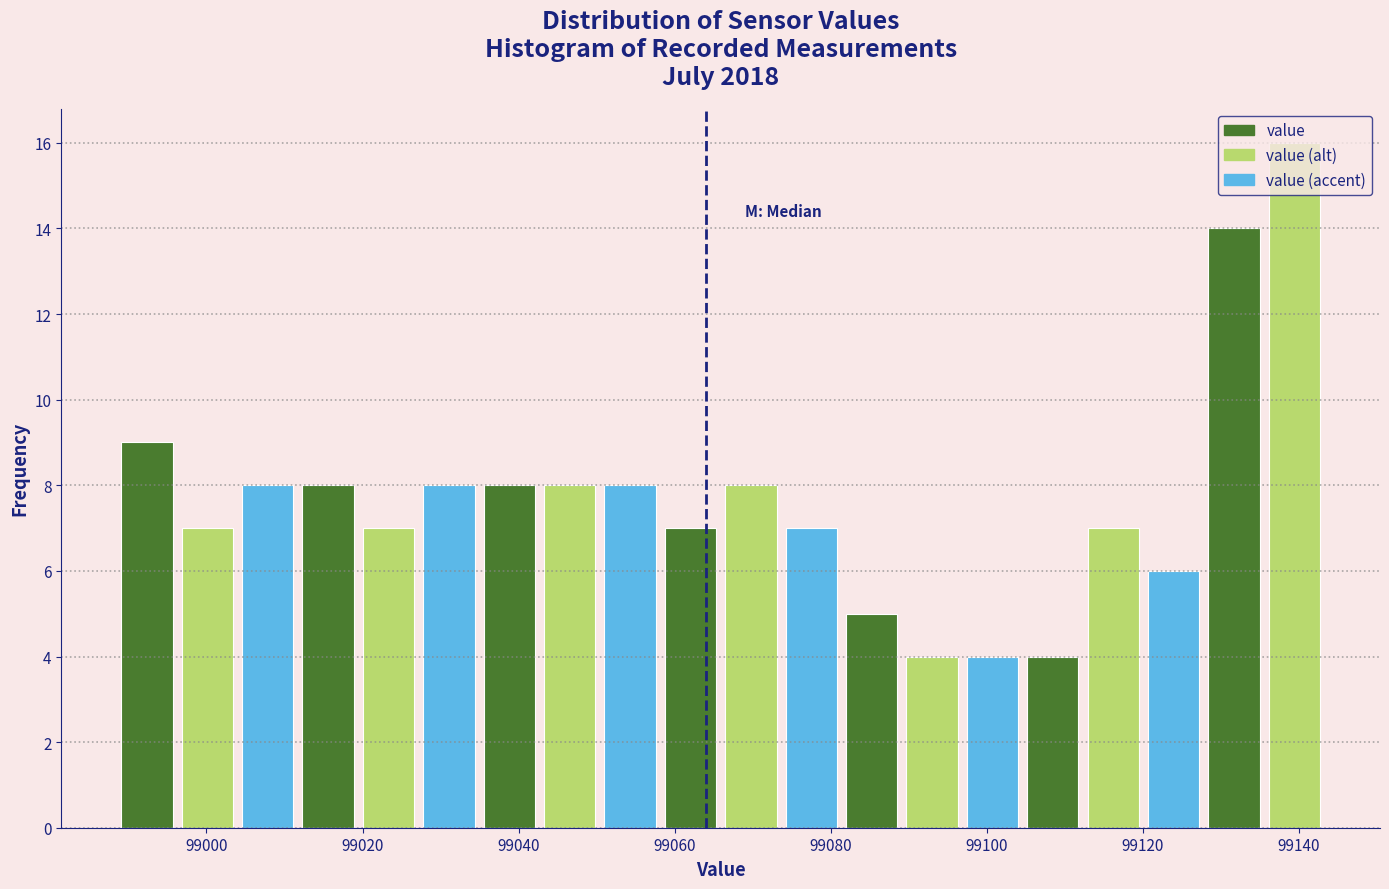

Read against the x-axis, roughly where is the centre of the tallest bar?

99140